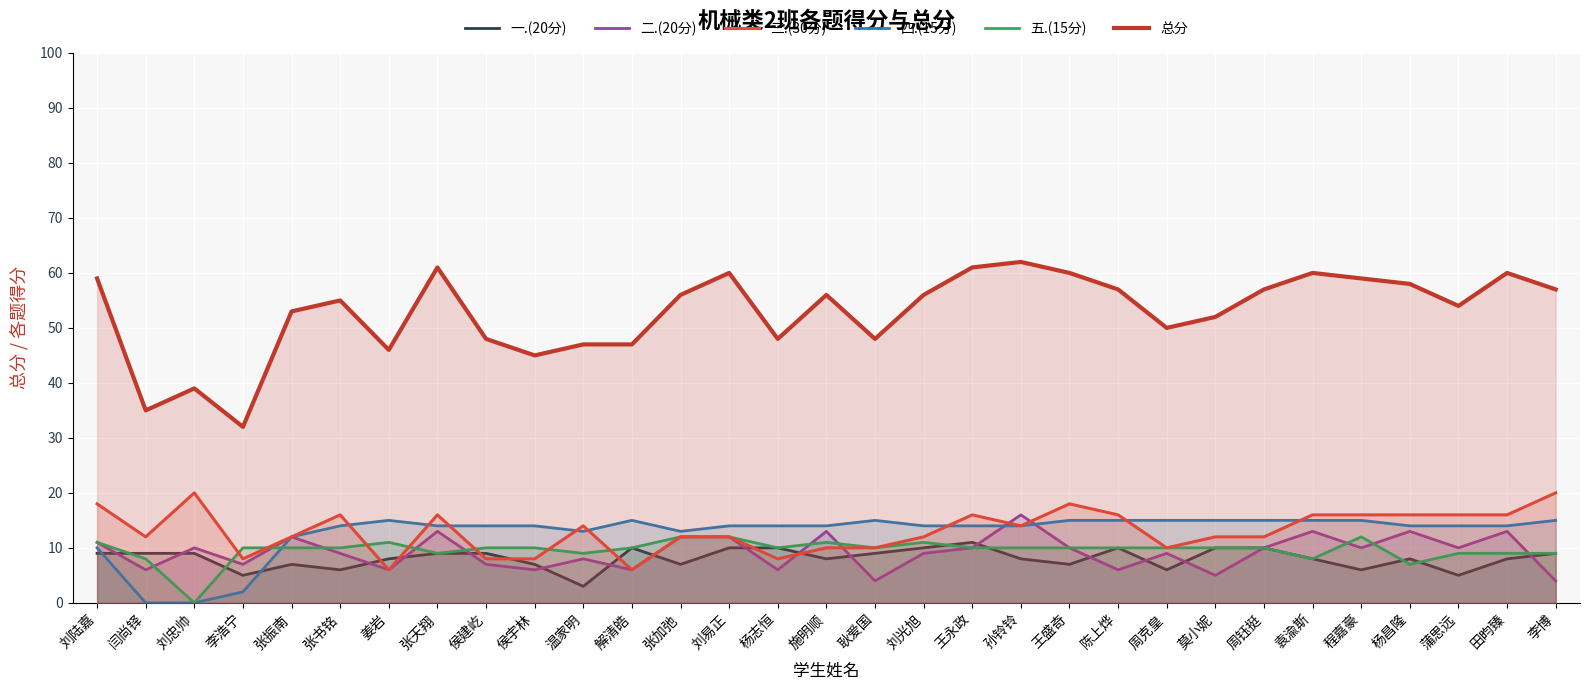

At 蒲思远, list the series in order from largest to smallest.

总分, 三.(30分), 四.(15分), 二.(20分), 五.(15分), 一.(20分)